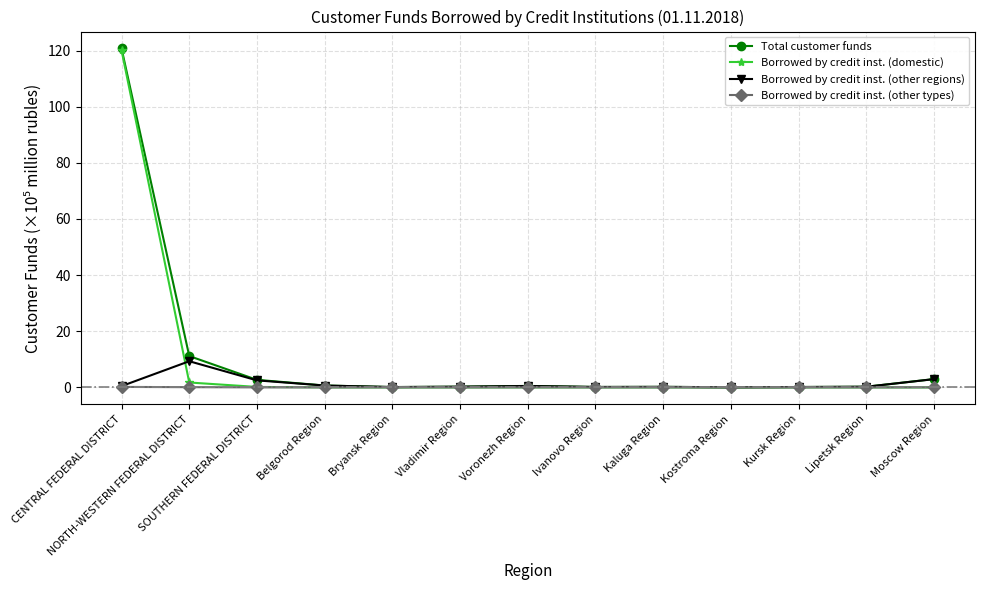

What is the label of the 8th point from the left?

Ivanovo Region